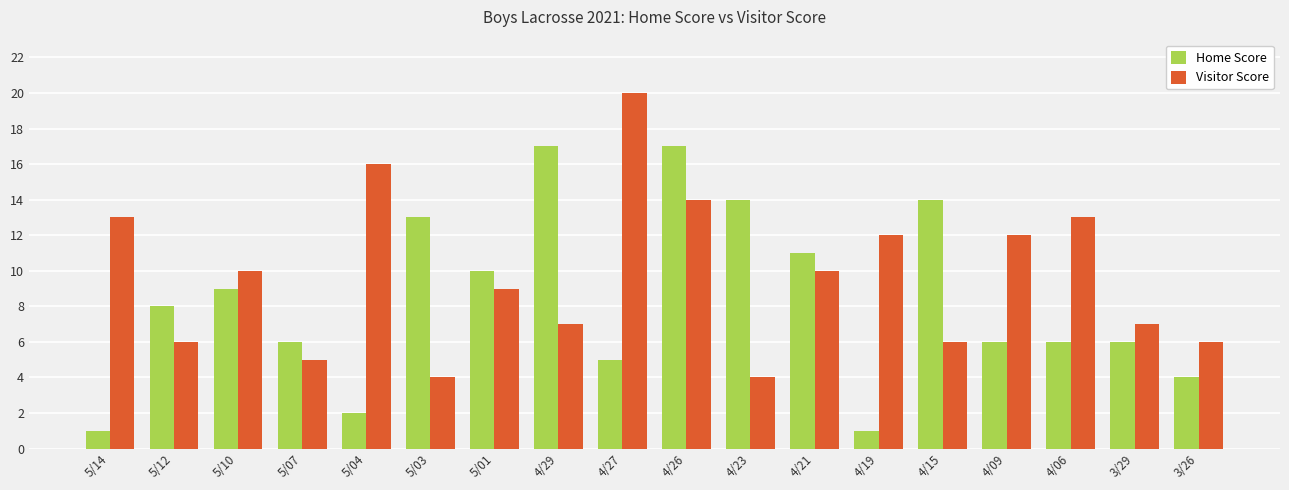

What is the label of the 10th bar from the right?

4/27